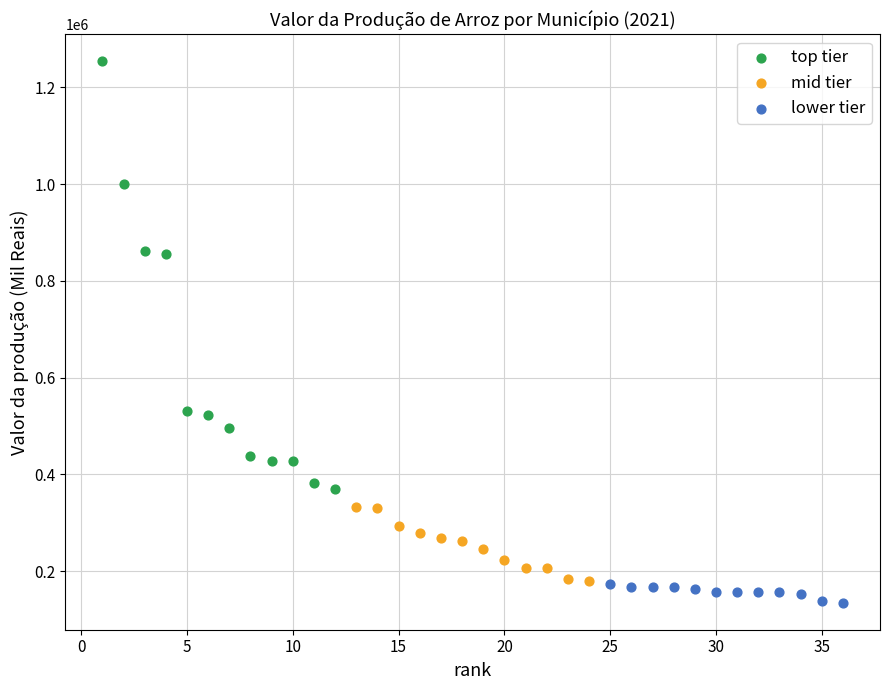

Which series contains the highest Y value?

top tier